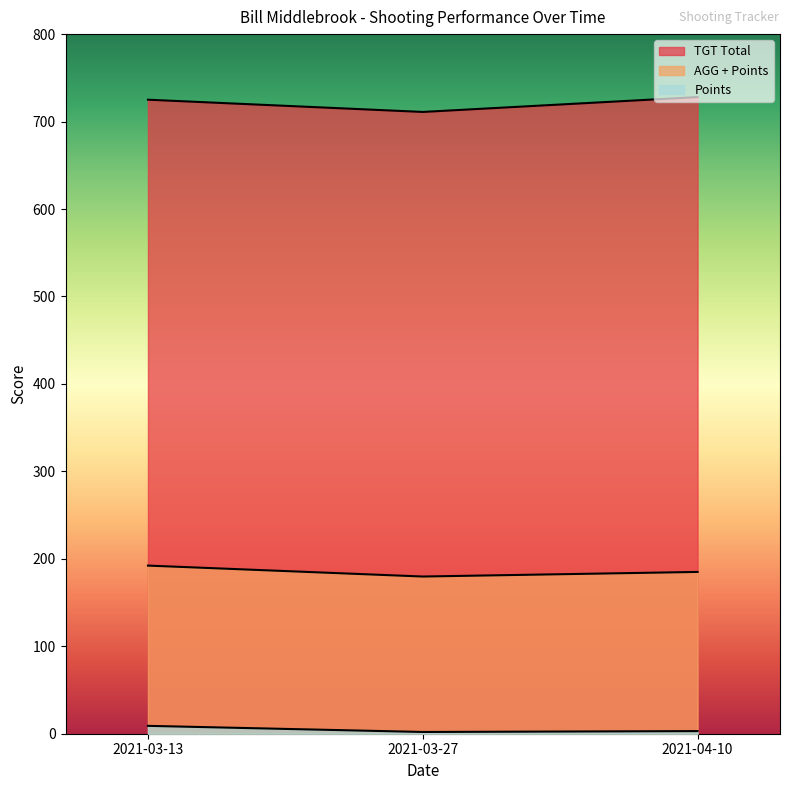

At which label is TGT Total closest to 719?

2021-03-13